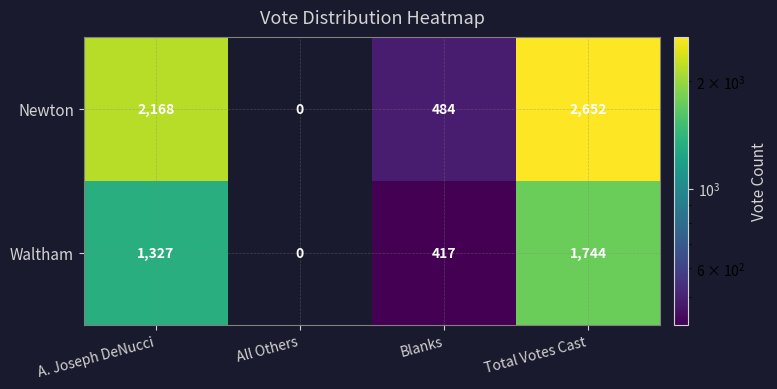

Which series has the largest total across all categories?

Newton